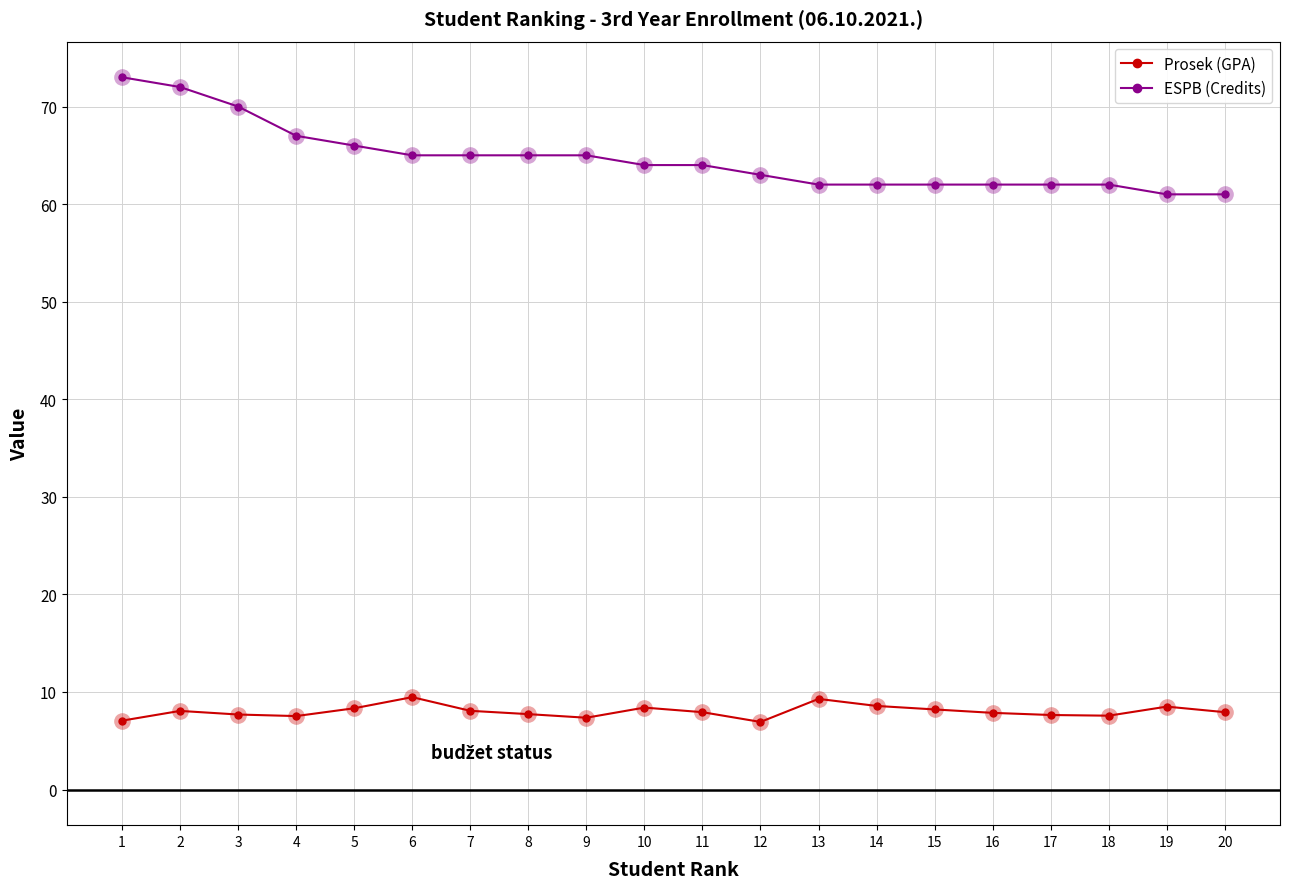

Rank the series at 8 from lowest to highest value.

Prosek (GPA), ESPB (Credits)